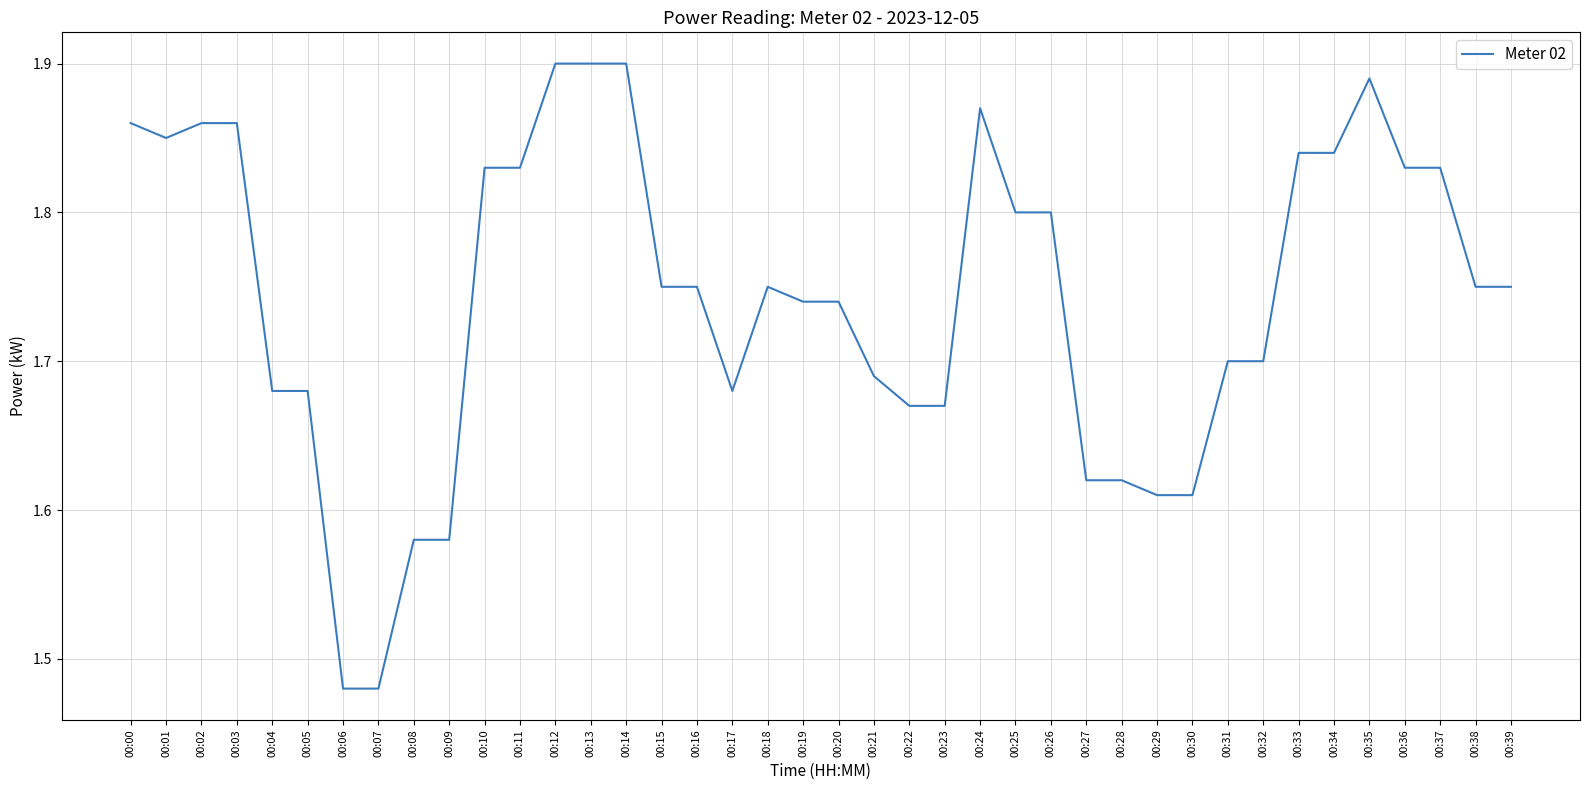

Is this an area chart (filled region under the line)?

No